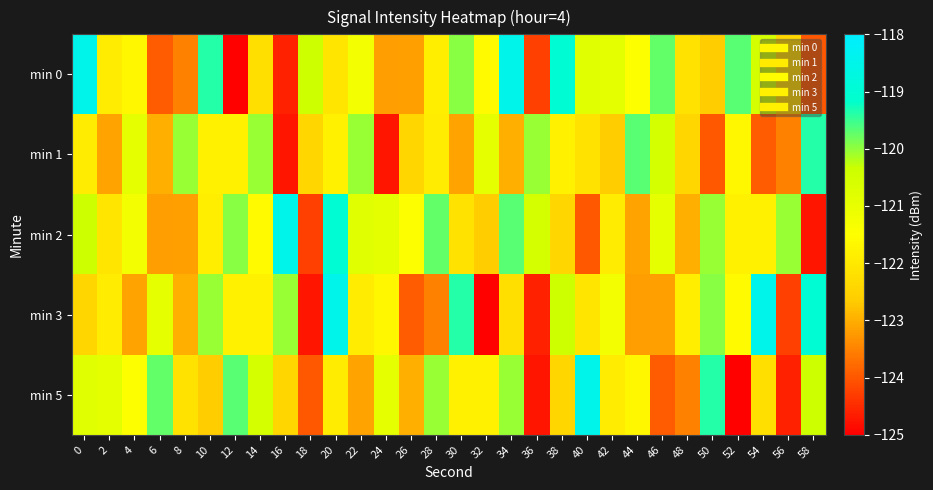

Between 10 and 18, which is larger?

10